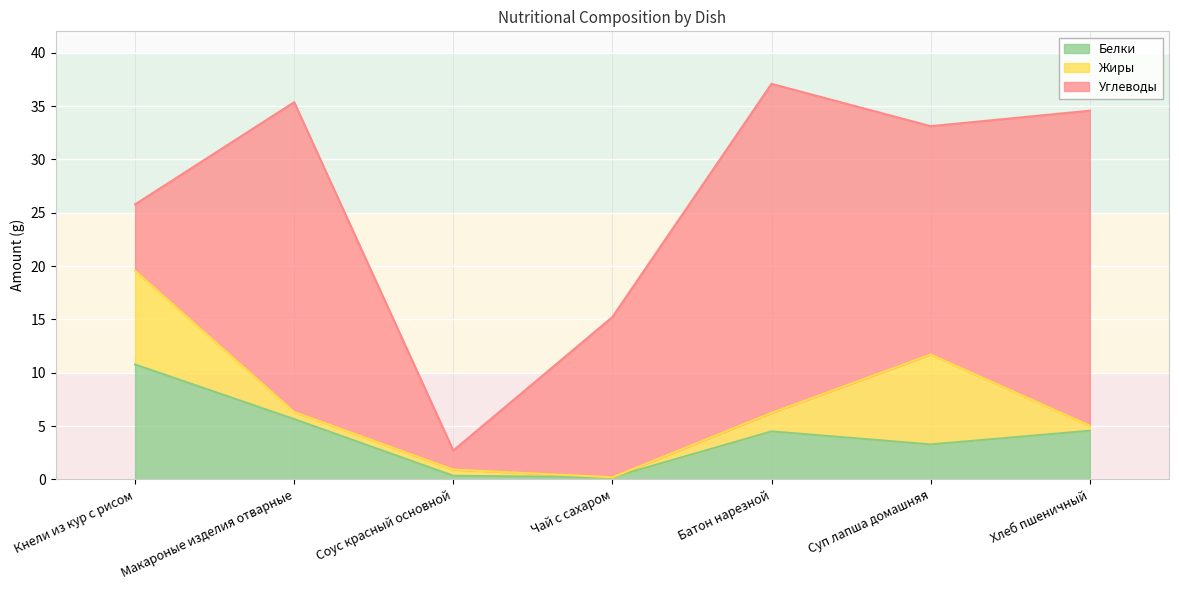

True or false: Белки has a value of 0.1 at Чай с сахаром.

False